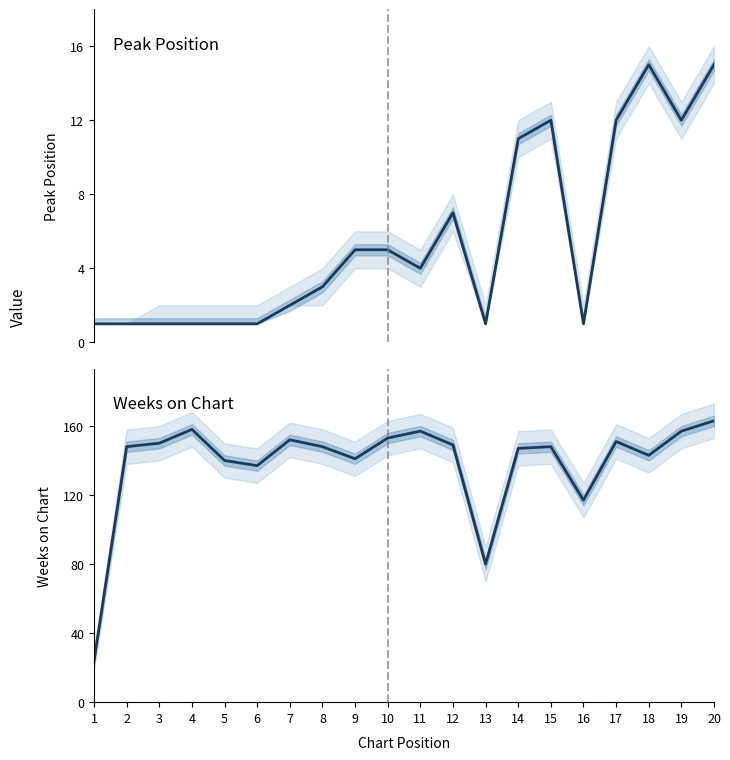

What is the difference between the maximum and minimum values in the Peak Position series?

14